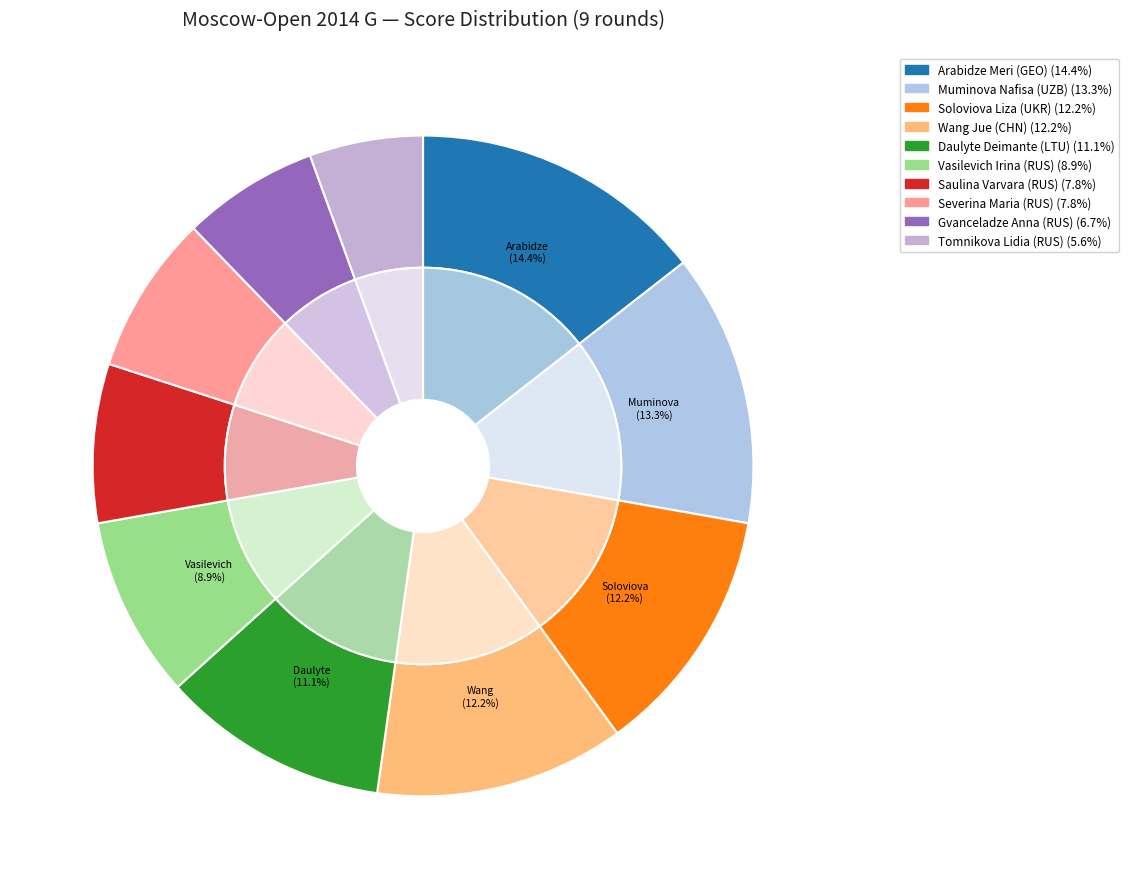

To the nearest percent, what is the combined percentage of Vasilevich Irina (RUS) and Gvanceladze Anna (RUS)?

16%